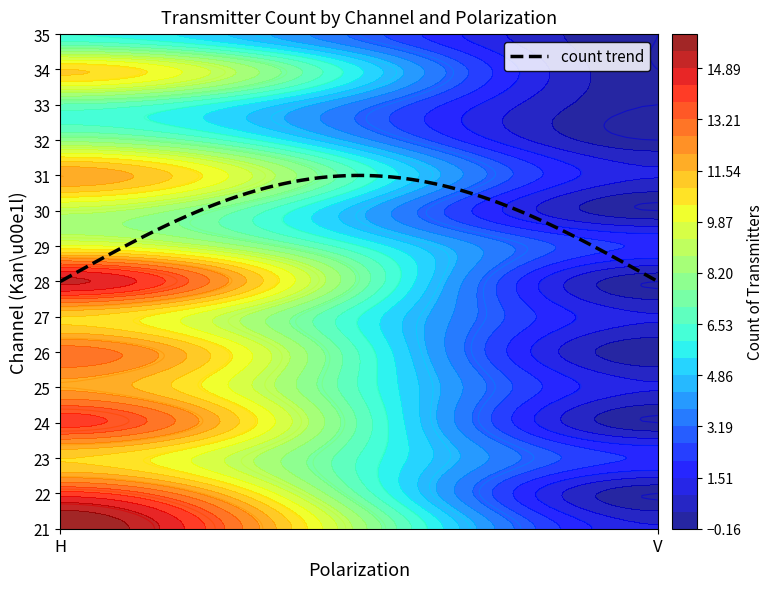

Count the number of data series in this chart.

1